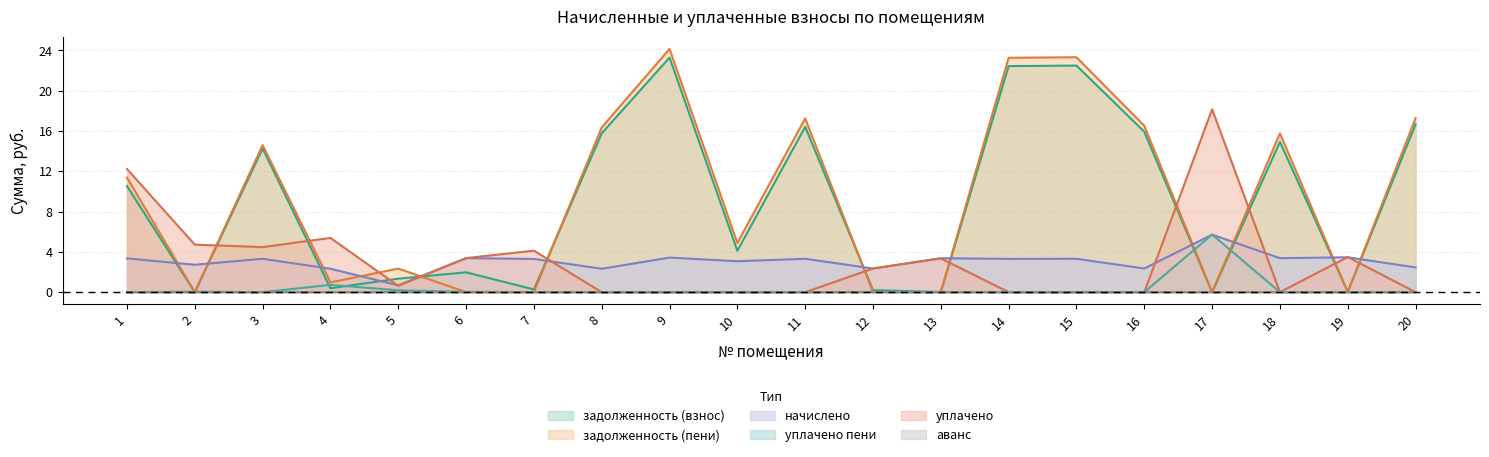

How many series are shown in this chart?

6